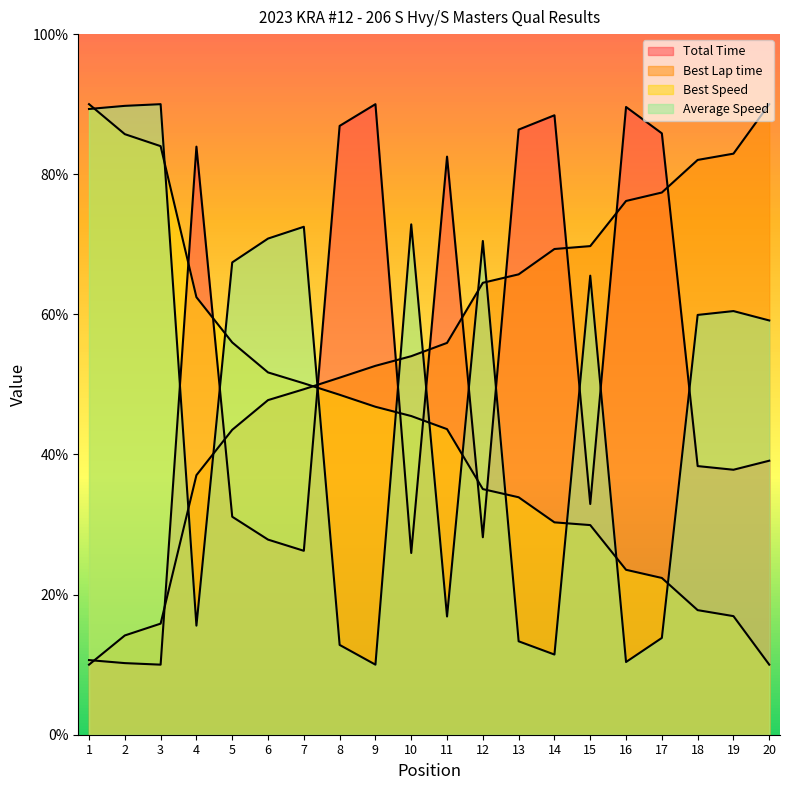

What is the maximum value for Best Speed?

90.0